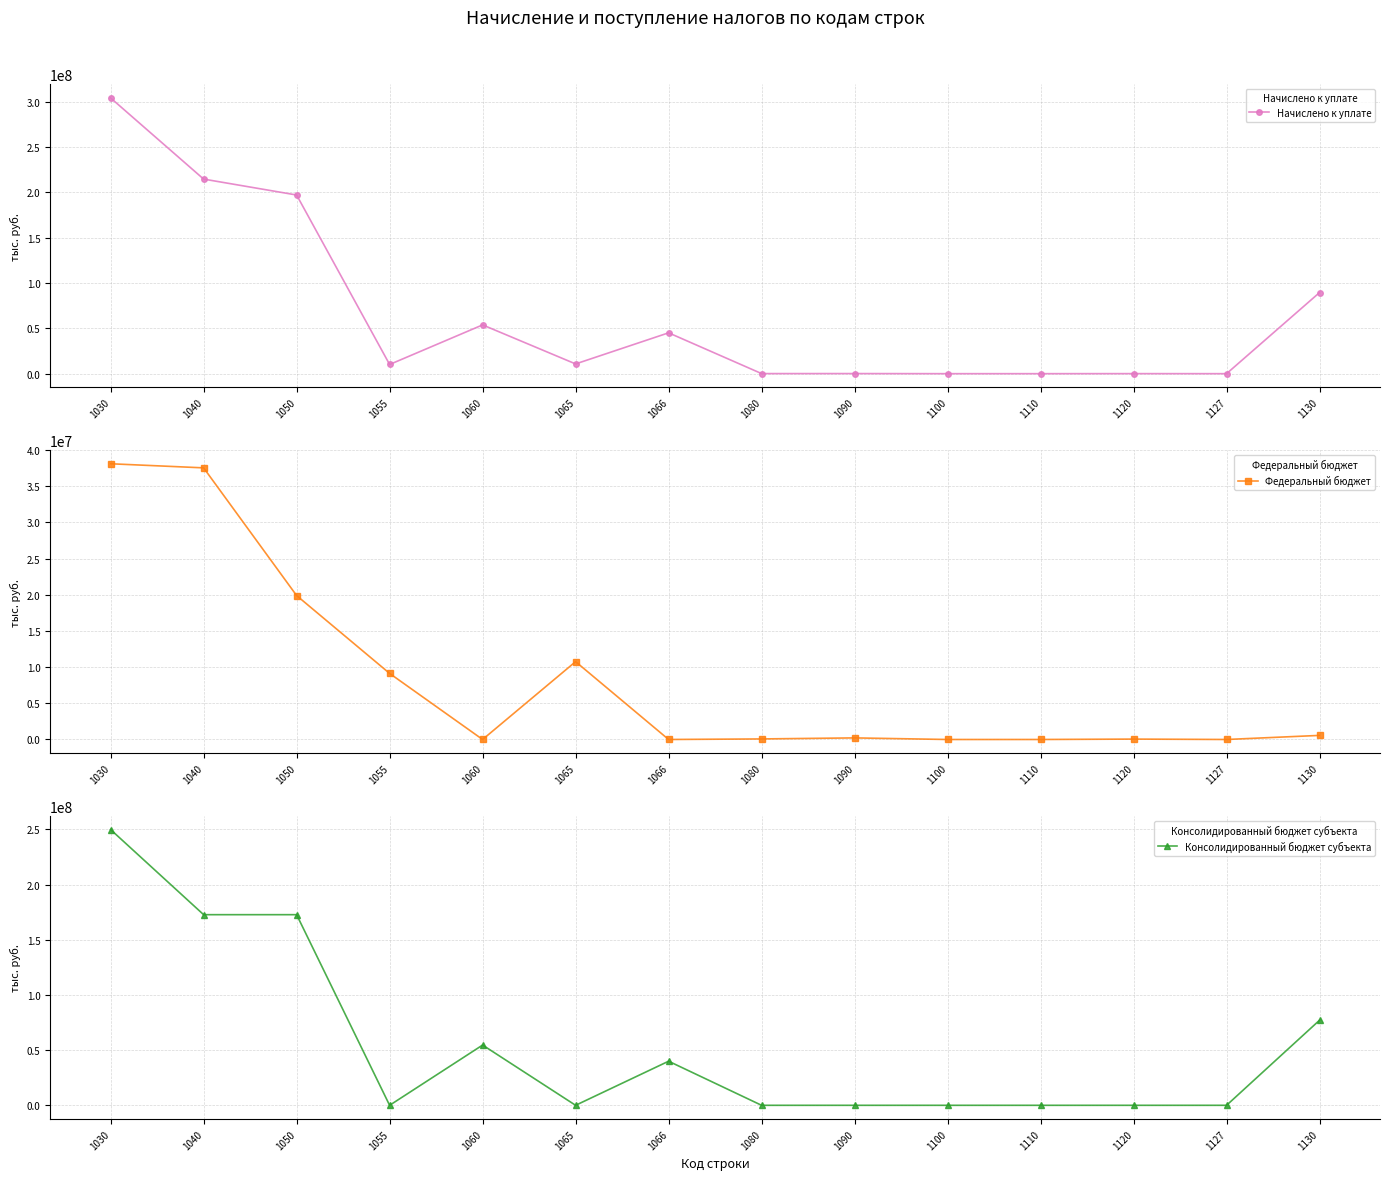

Does the chart have visible grid lines?

Yes